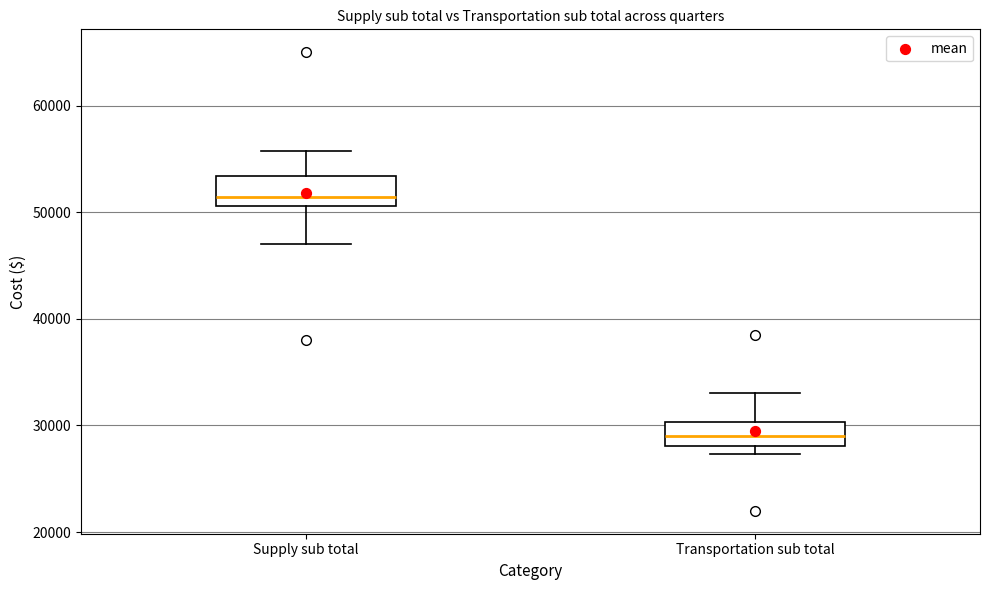

Reading left to right, transcribe this box plot: for each box, give where its median line is, the range the box spans, and where its two whiskers end, as read against the y-axis. The values are not printed on the chart, so give them approximately, as read against the axis.

Supply sub total: median 51000 (just above the box's lower edge), box 51000 to 53000, whiskers 47000 to 56000
Transportation sub total: median 29000, box 28000 to 30000, whiskers 27000 to 33000